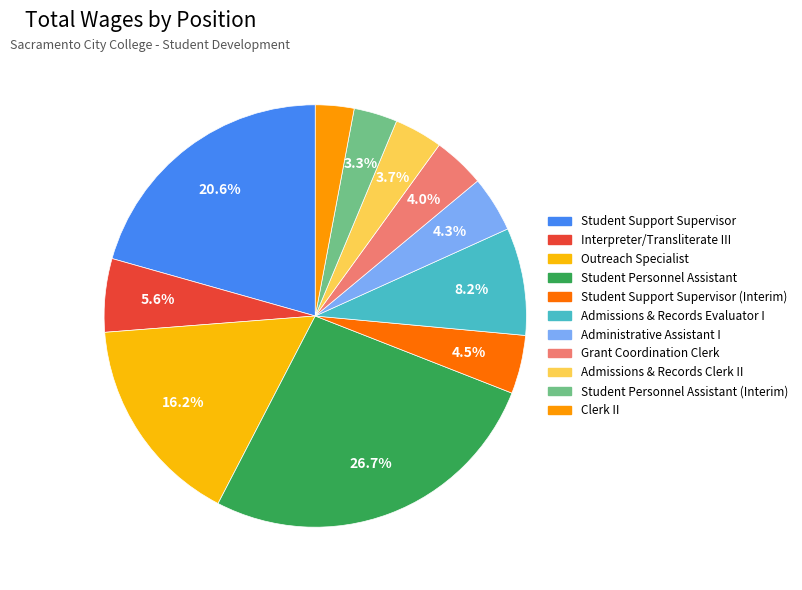

How many segments does this pie chart have?

11